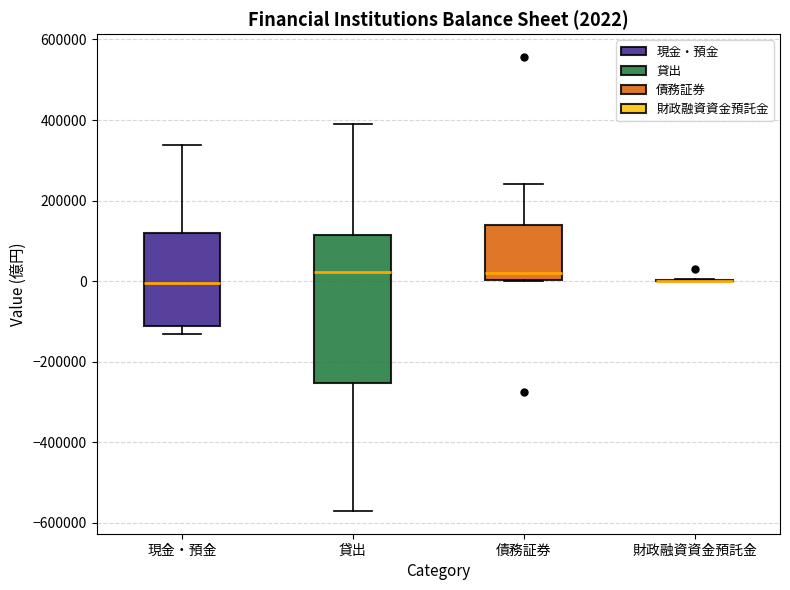

Comparing the boxes themselves (not the whiskers), which one is the tallest?

貸出